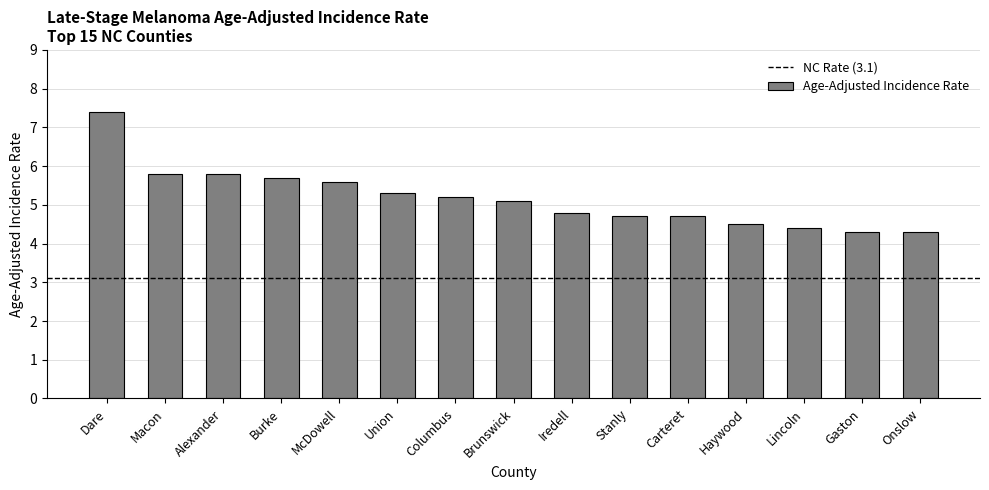

What is the ratio of the value at Iredell to the value at Alexander?

0.8